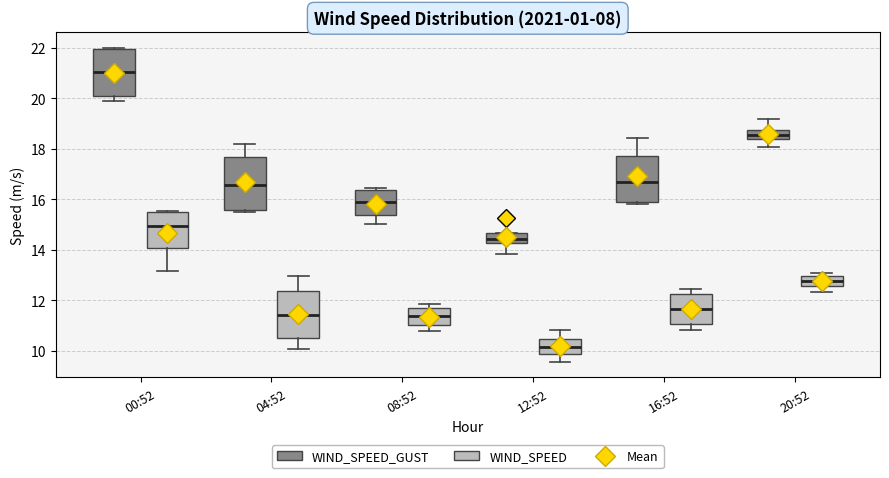

Which box has the lowest median line?

12:52 (WIND_SPEED)